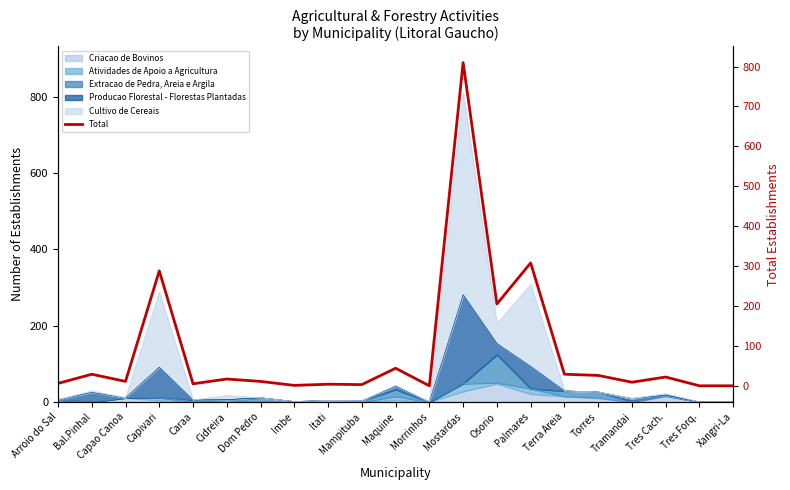

How many positive values are there?

18